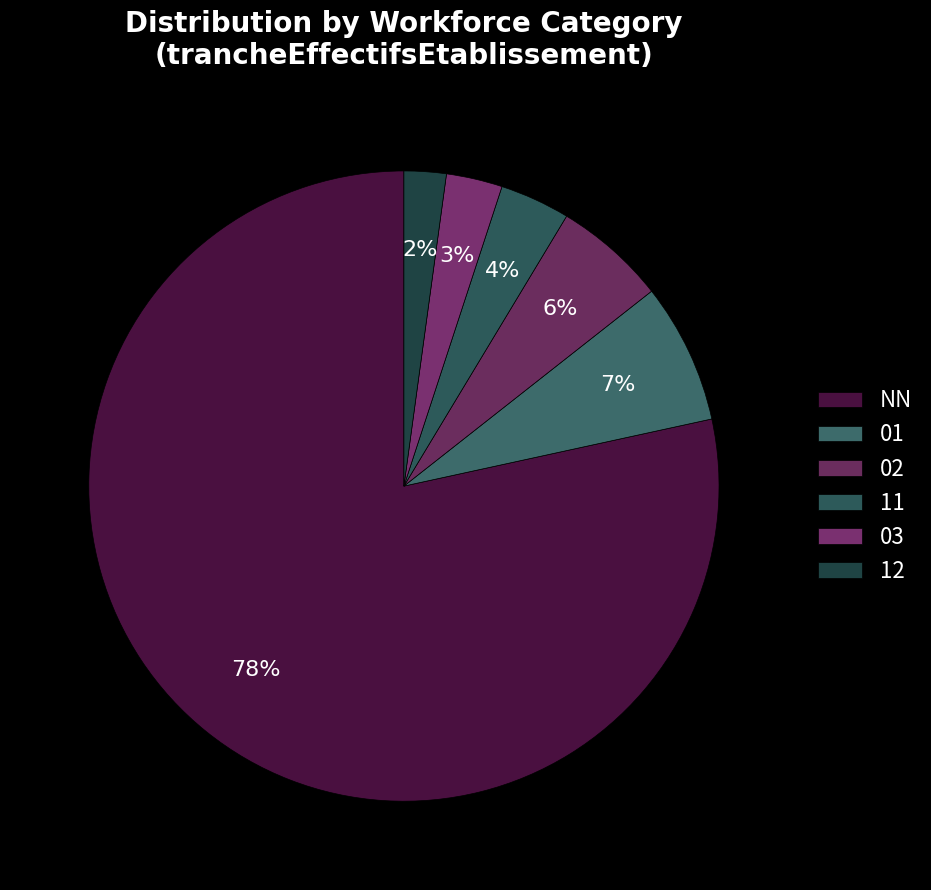

What is the change in value from NN to 03?

-105